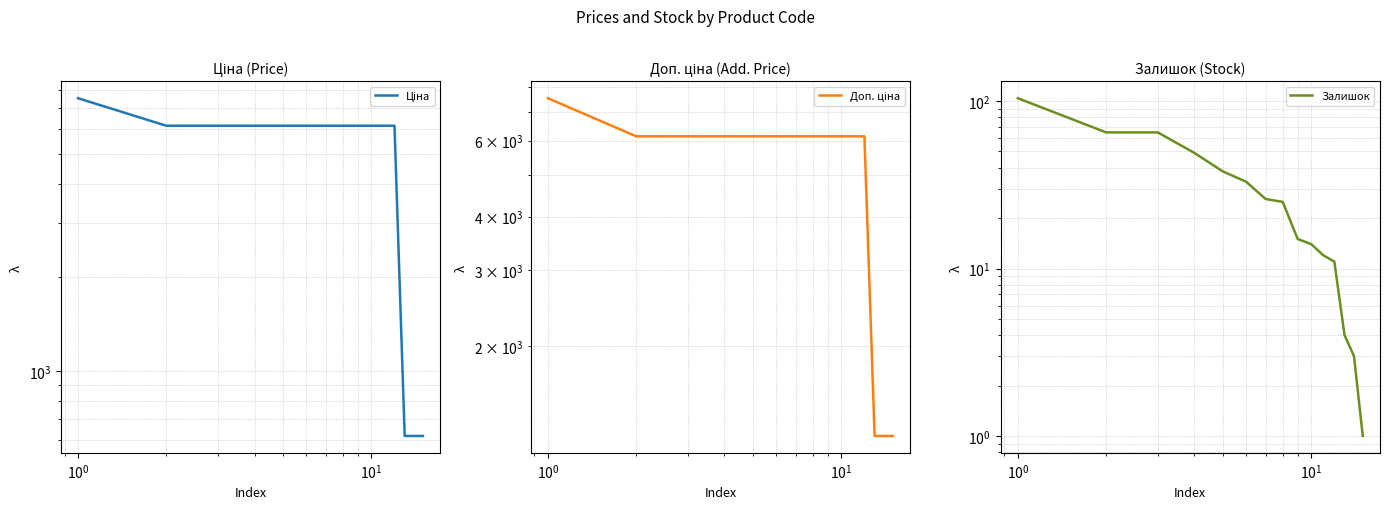

True or false: Залишок and Доп. ціна cross at least once.

False